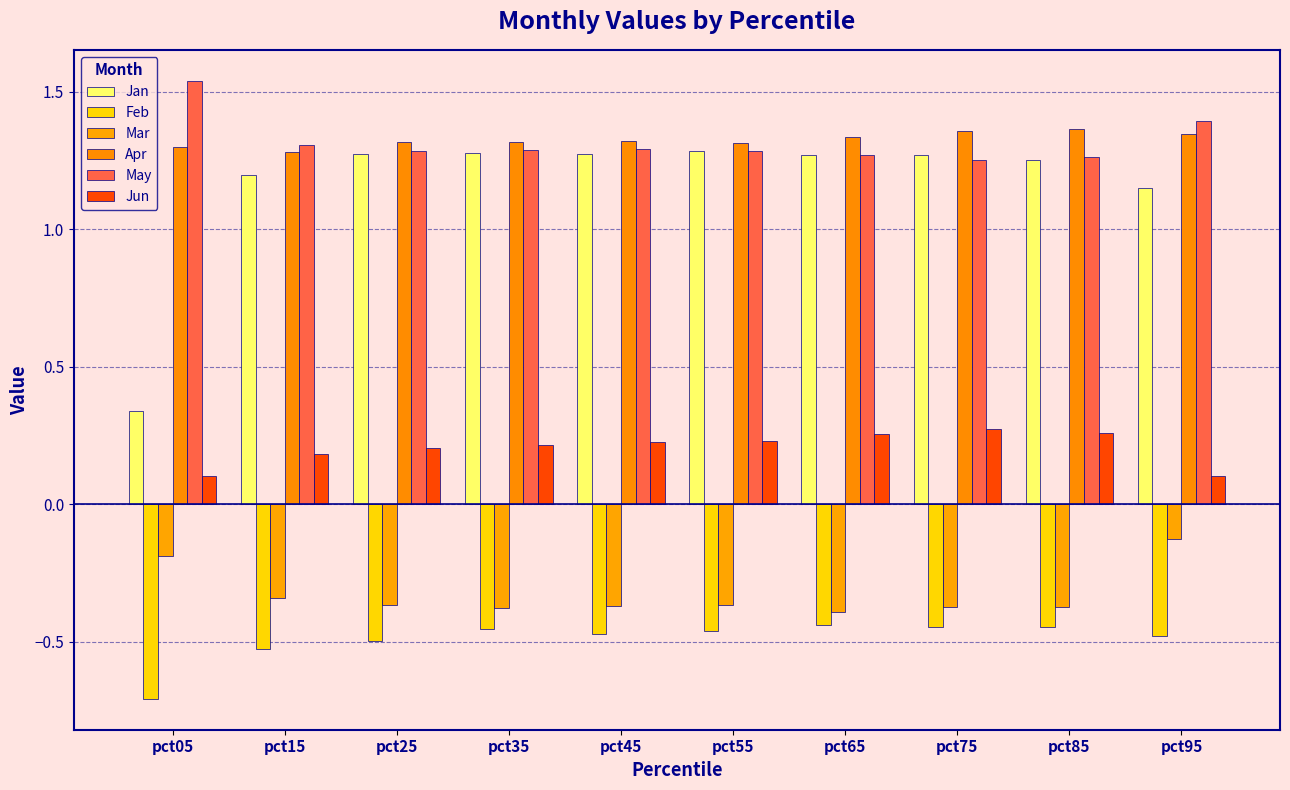

At which category does the chart reach its peak across all series?

pct05